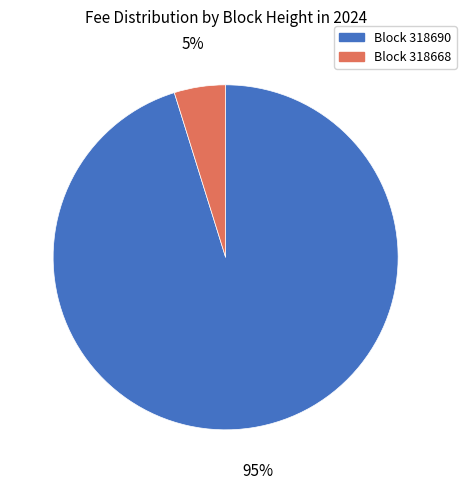

Is there any slice that represents more than half of the pie?

Yes